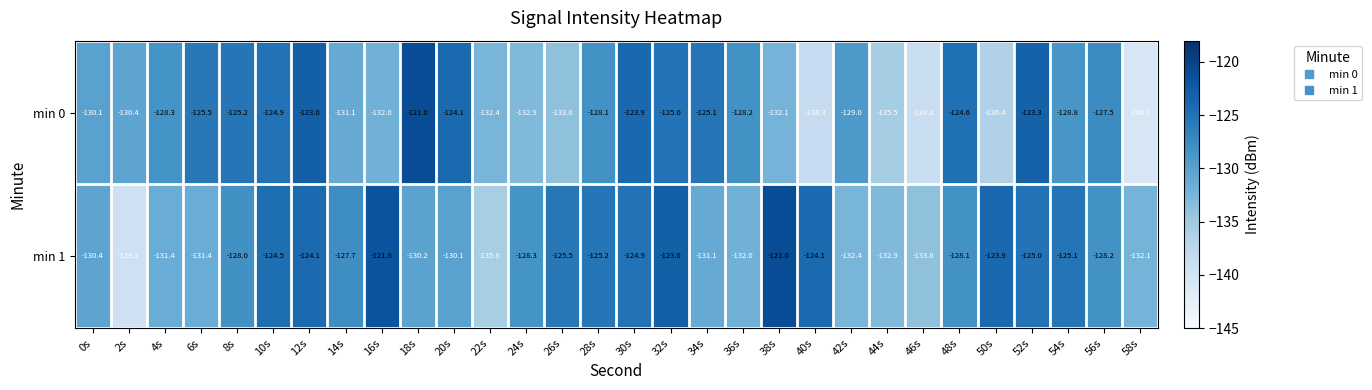

At which category is the sum across all series the highest?

12s